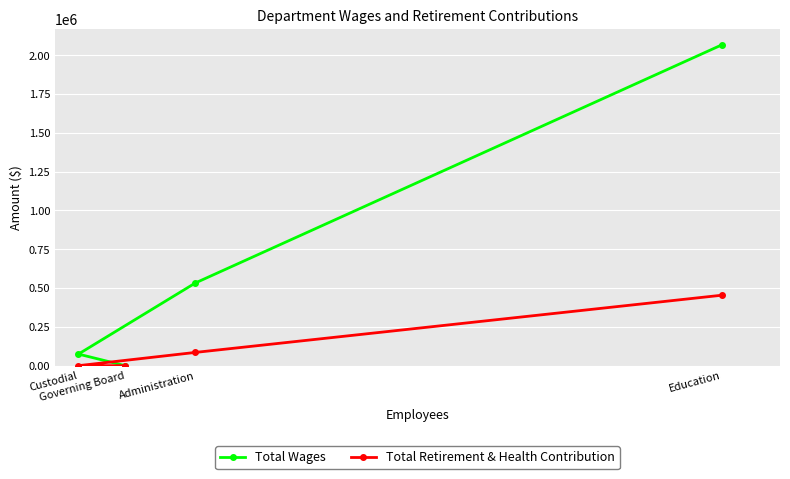

Is it true that Total Wages equals -1130052 at Governing Board?

False